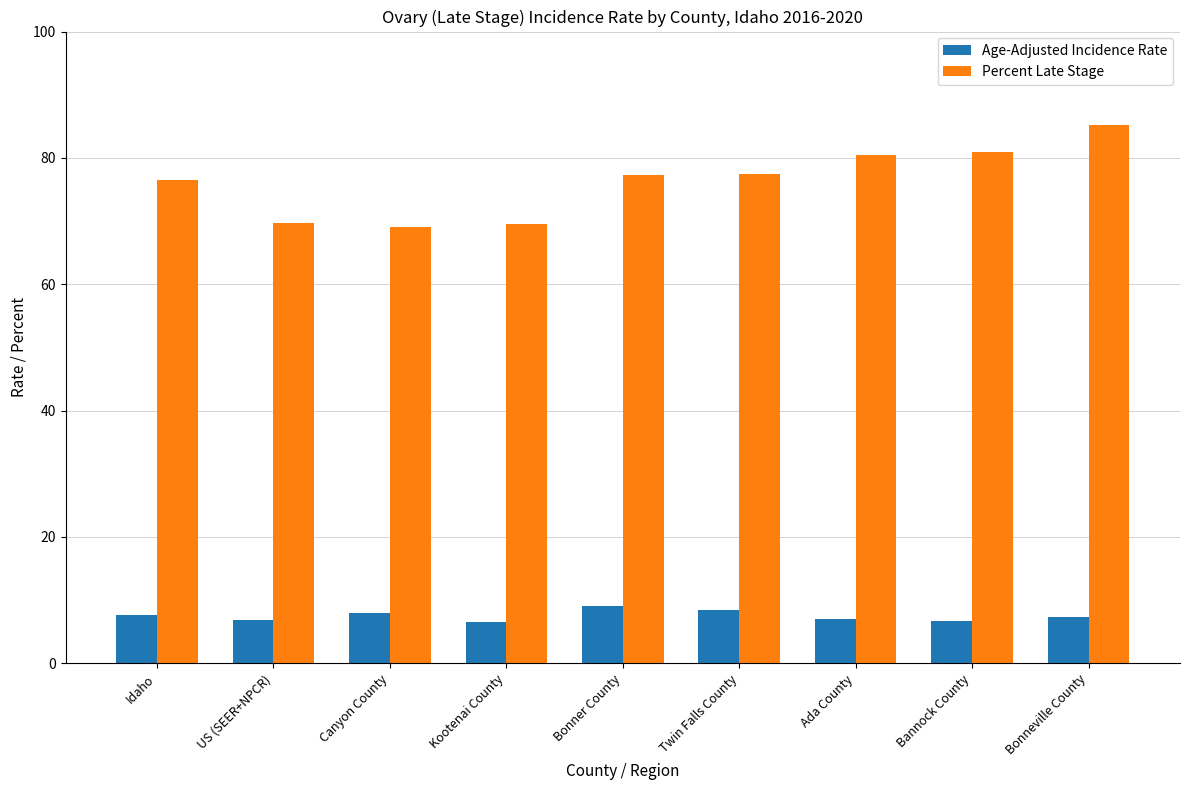

List the series in order of their overall mean, highest first.

Percent Late Stage, Age-Adjusted Incidence Rate